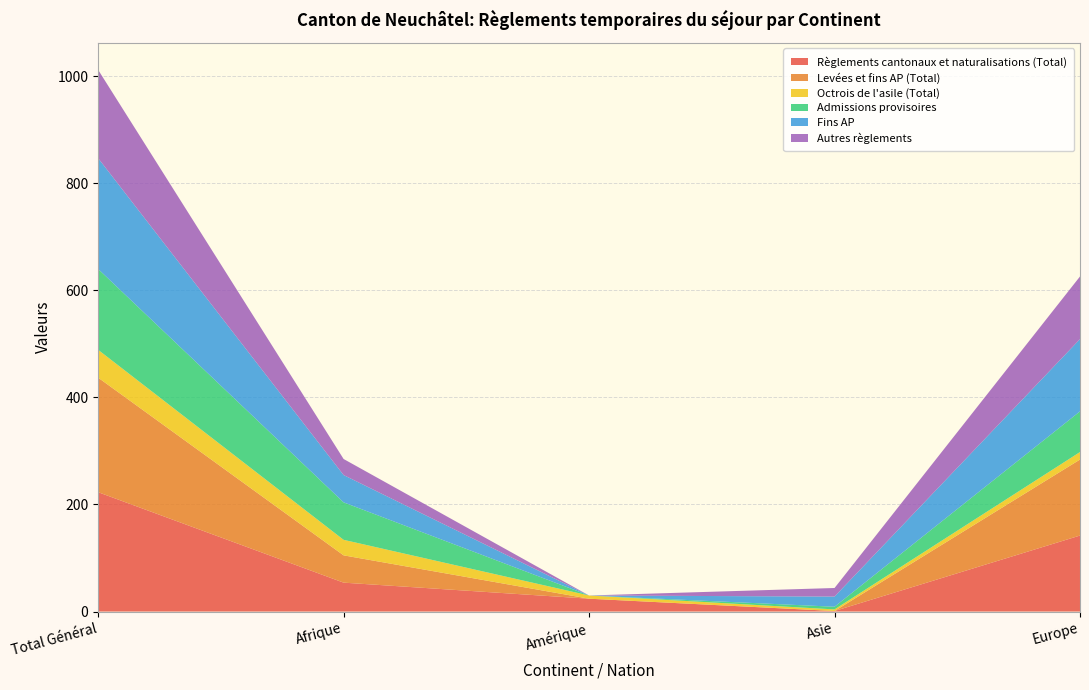

Reading right to left, list all the values displayed in this chart.

Règlements cantonaux et naturalisations (Total): 142	1	24	54	223
Levées et fins AP (Total): 142	0	0	51	214
Octrois de l'asile (Total): 14	3	6	29	52
Admissions provisoires: 76	5	0	70	151
Fins AP: 135	19	0	51	207
Autres règlements: 117	16	0	30	165